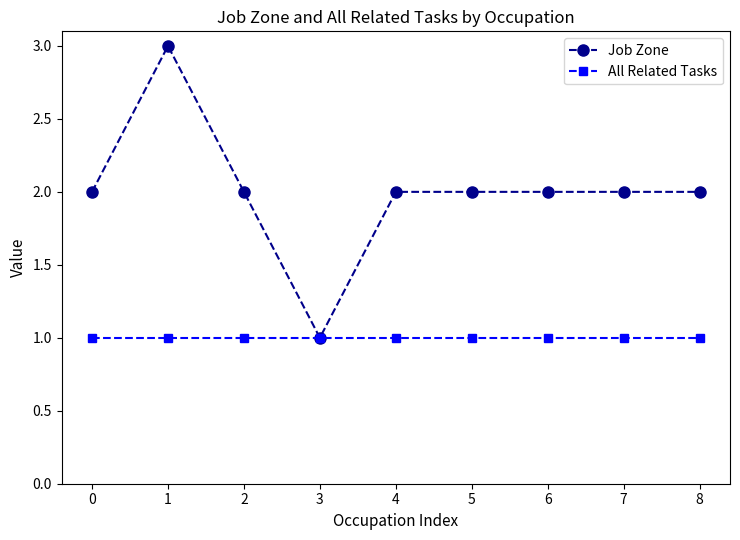

Is it true that All Related Tasks equals 0 at 5?

False